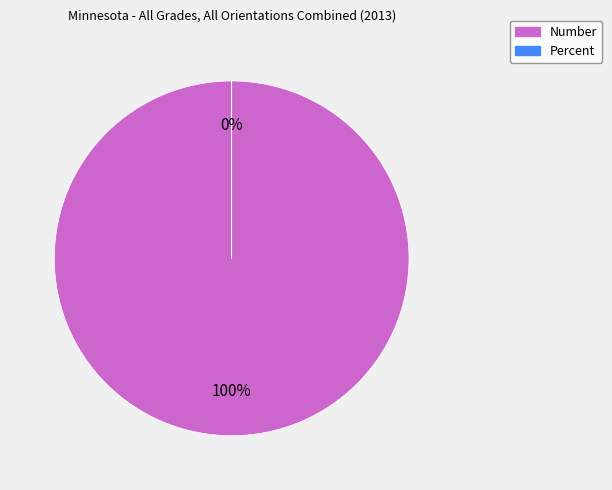

Is it true that Number is 100% of the pie?

True